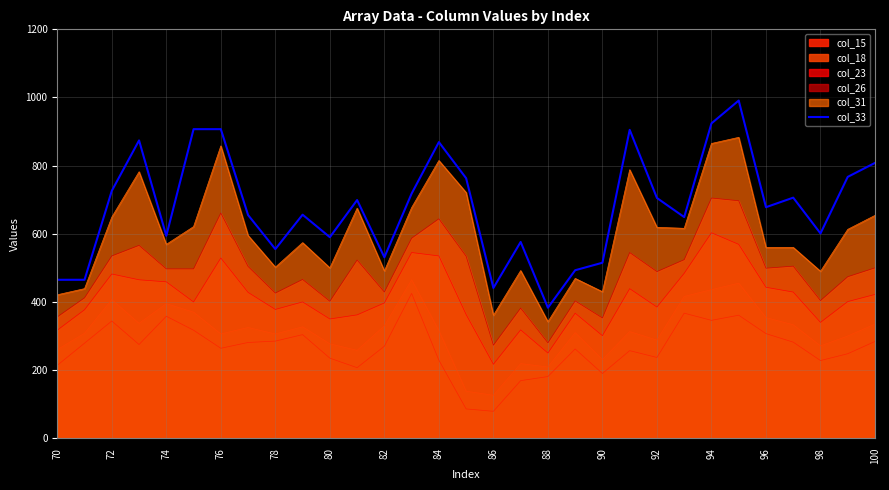

Reading right to left, transcribe all the data shown in this chart.

808	767	601	706	678	991	924	649	705	905	515	493	383	576	441	763	869	718	531	699	590	656	555	655	907	907	594	874	726	465	465